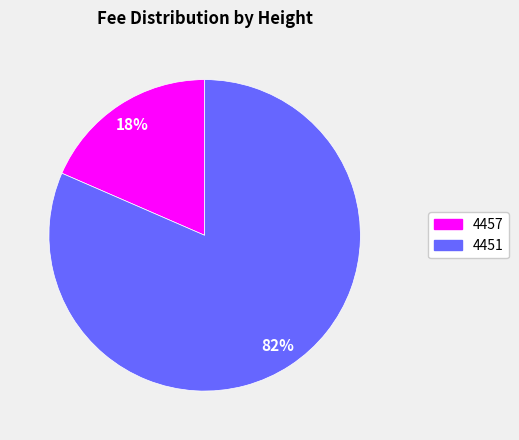

How many segments does this pie chart have?

2